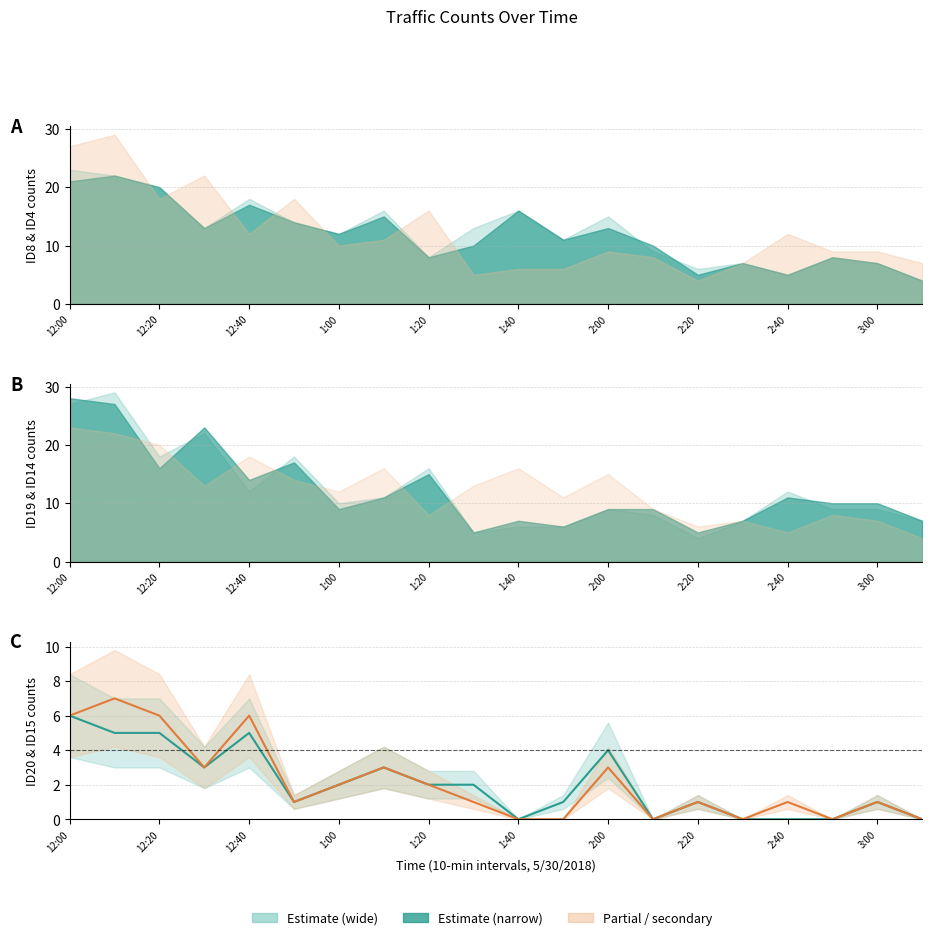

Rank the series by their average value, from lowest to highest.

ID20, ID15